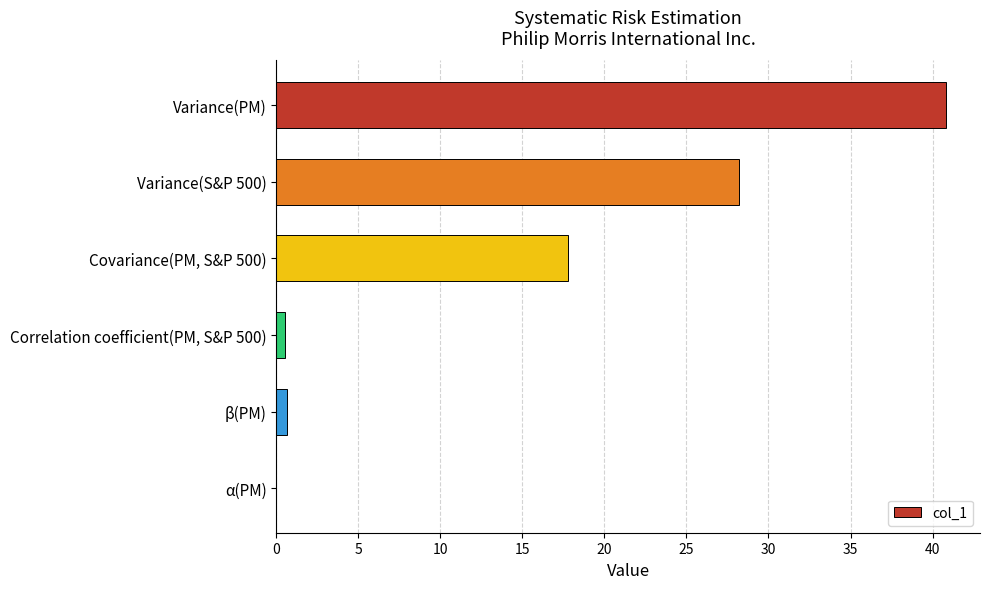

What is the sum of all values?

88.0